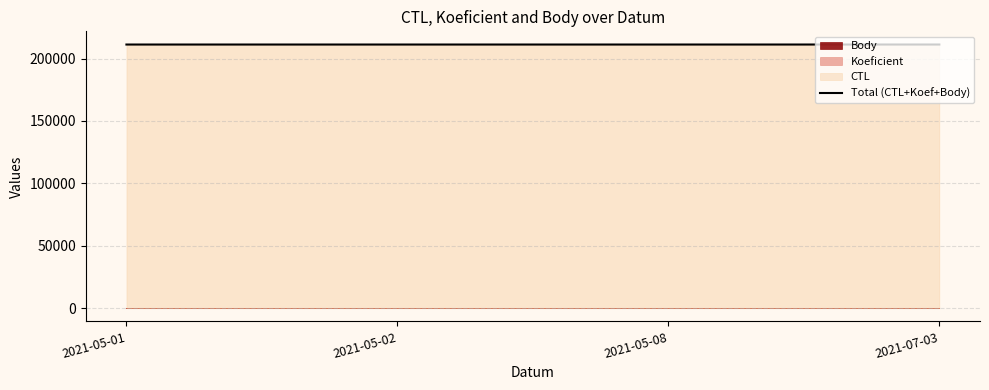

Rank the categories by value from lowest to highest.

2021-05-01, 2021-05-02, 2021-05-08, 2021-07-03